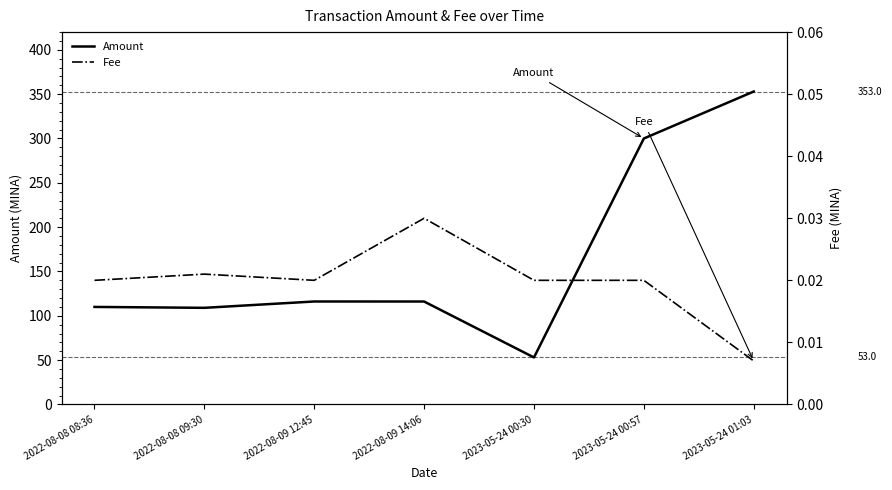

What is the label of the 1st point from the left?

2022-08-08 08:36